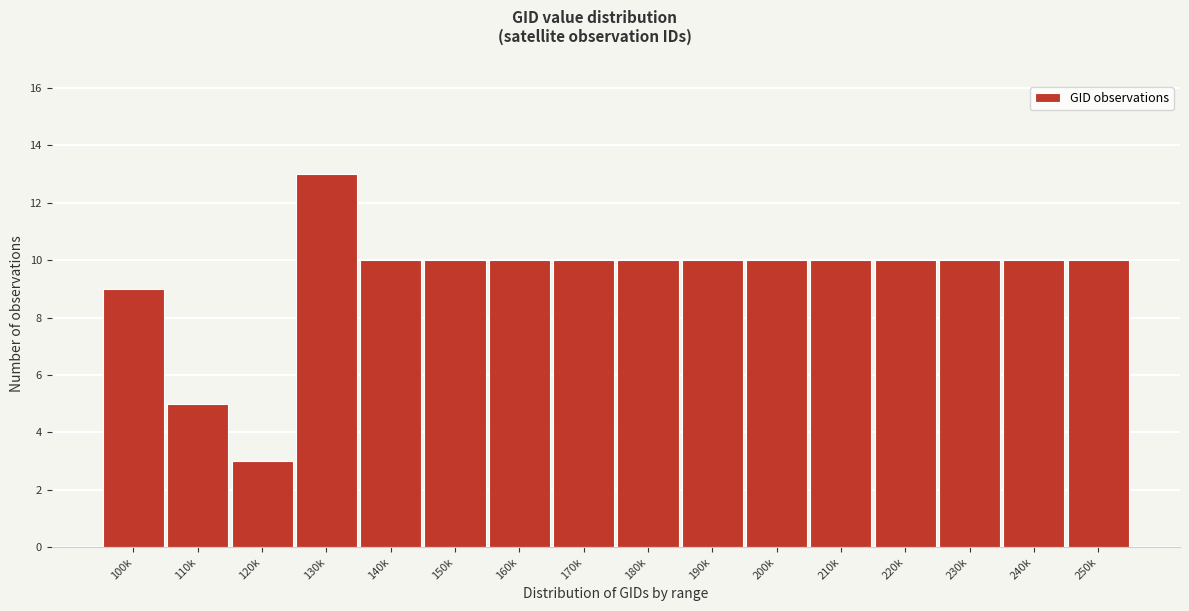

Reading left to right, what are all the values shown in this chart?

9	5	3	13	10	10	10	10	10	10	10	10	10	10	10	10